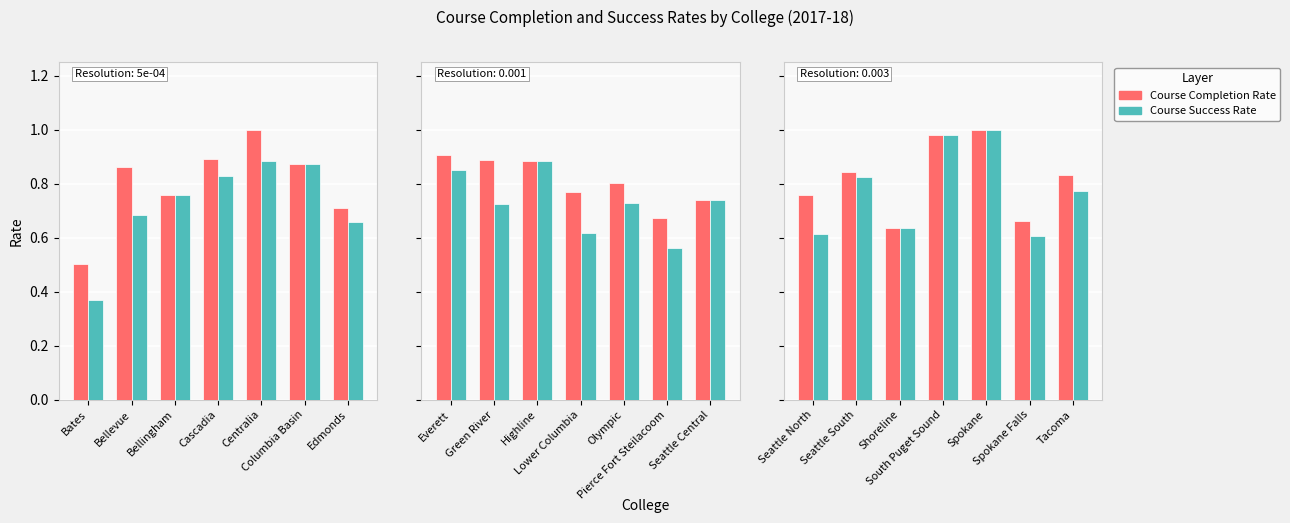

What is the difference between the second highest and second lowest values in the Course Success Rate series?

0.4